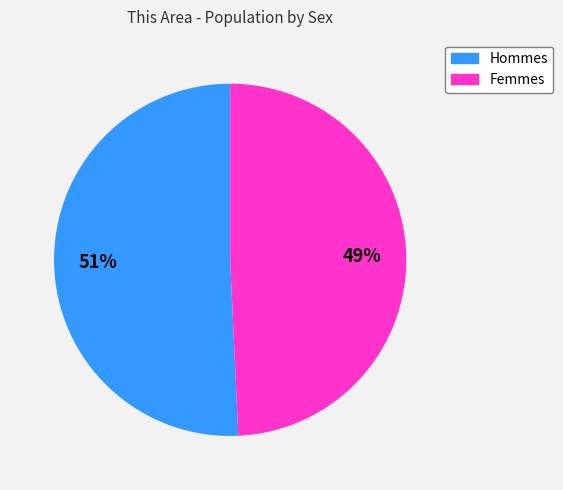

To the nearest percent, what is the average slice percentage?

50%